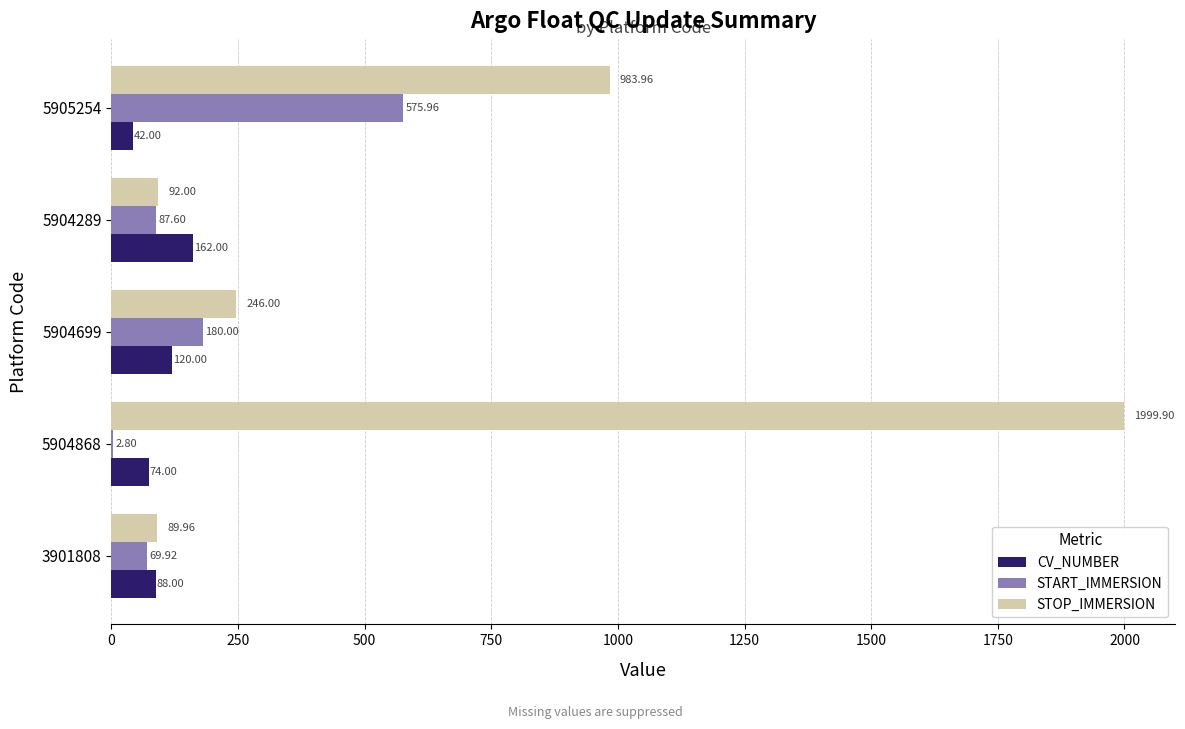

Which series has the largest total across all categories?

STOP_IMMERSION